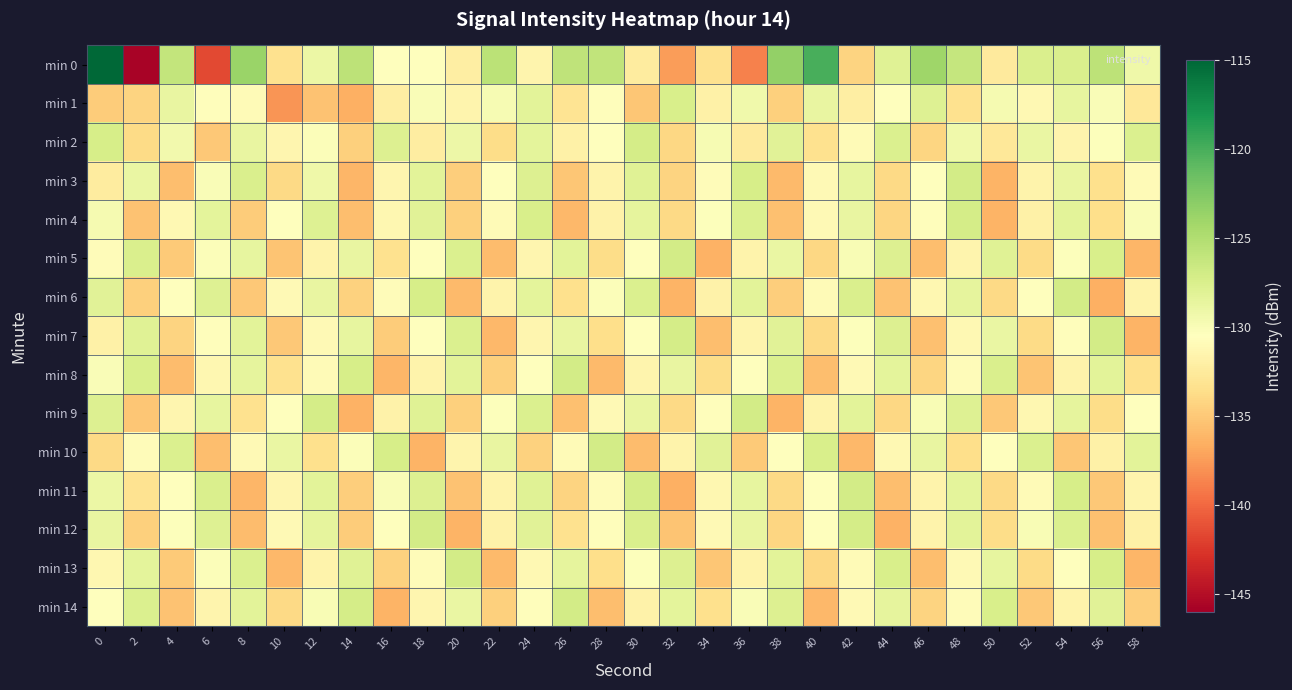

Reading right to left, extract all data points from this chart.

min 0: 58=-129.2	56=-125.7	54=-127.5	52=-127.5	50=-132.5	48=-126.2	46=-124.0	44=-128.1	42=-134.3	40=-120.0	38=-123.4	36=-138.8	34=-133.3	32=-137.5	30=-132.4	28=-125.9	26=-125.8	24=-131.6	22=-125.6	20=-132.2	18=-130.5	16=-130.5	14=-125.7	12=-128.9	10=-133.3	8=-123.8	6=-141.6	4=-126.1	2=-145.7	0=-114.6
min 1: 58=-132.8	56=-130.1	54=-128.6	52=-131.2	50=-129.7	48=-133.4	46=-127.9	44=-130.5	42=-132.1	40=-128.8	38=-134.6	36=-129.3	34=-131.9	32=-127.4	30=-135.2	28=-130.7	26=-133.1	24=-128.3	22=-129.8	20=-131.5	18=-130.0	16=-132.1	14=-136.5	12=-135.4	10=-137.9	8=-130.9	6=-130.7	4=-128.7	2=-134.3	0=-134.8
min 2: 58=-127.7	56=-130.3	54=-131.5	52=-128.9	50=-132.7	48=-129.3	46=-134.2	44=-127.6	42=-130.9	40=-133.4	38=-128.1	36=-132.5	34=-129.8	32=-134.1	30=-127.2	28=-130.6	26=-131.9	24=-128.4	22=-133.7	20=-129.1	18=-132.3	16=-127.8	14=-134.5	12=-130.2	10=-131.4	8=-128.7	6=-135.1	4=-129.5	2=-133.8	0=-127.3
min 3: 58=-130.9	56=-133.5	54=-128.8	52=-131.7	50=-136.2	48=-127.1	46=-130.4	44=-134.0	42=-128.6	40=-131.1	38=-135.9	36=-127.3	34=-130.8	32=-134.3	30=-128.0	28=-131.6	26=-135.2	24=-127.8	22=-130.5	20=-134.7	18=-128.3	16=-131.4	14=-136.1	12=-129.2	10=-133.9	8=-127.5	6=-130.1	4=-135.6	2=-128.9	0=-132.4
min 4: 58=-130.1	56=-133.6	54=-128.2	52=-131.9	50=-136.3	48=-127.2	46=-130.7	44=-134.2	42=-128.7	40=-131.0	38=-135.5	36=-127.6	34=-130.3	32=-133.9	30=-128.5	28=-131.8	26=-136.0	24=-127.4	22=-130.9	20=-134.5	18=-128.1	16=-131.3	14=-135.7	12=-127.9	10=-130.6	8=-134.8	6=-128.4	4=-131.2	2=-135.4	0=-129.7
min 5: 58=-136.1	56=-127.4	54=-130.3	52=-133.8	50=-128.0	48=-131.5	46=-135.6	44=-127.8	42=-130.0	40=-134.1	38=-128.9	36=-131.6	34=-136.4	32=-127.1	30=-130.6	28=-133.7	26=-128.3	24=-131.4	22=-135.8	20=-127.7	18=-130.5	16=-133.4	14=-128.8	12=-131.7	10=-135.3	8=-128.6	6=-130.2	4=-134.9	2=-127.5	0=-130.8
min 6: 58=-131.7	56=-136.5	54=-127.0	52=-130.6	50=-133.9	48=-128.5	46=-131.3	44=-135.4	42=-127.5	40=-130.9	38=-134.7	36=-128.2	34=-131.8	32=-136.2	30=-127.6	28=-130.2	26=-133.5	24=-128.4	22=-131.6	20=-135.9	18=-127.3	16=-130.8	14=-134.4	12=-128.7	10=-131.1	8=-135.0	6=-127.9	4=-130.4	2=-134.6	0=-128.1
min 7: 58=-136.3	56=-127.1	54=-130.7	52=-133.8	50=-128.9	48=-131.2	46=-135.5	44=-127.8	42=-130.3	40=-134.0	38=-128.1	36=-131.5	34=-135.7	32=-127.2	30=-130.5	28=-133.6	26=-128.8	24=-131.4	22=-136.0	20=-127.7	18=-130.4	16=-134.8	14=-128.6	12=-131.0	10=-135.1	8=-128.3	6=-130.7	4=-134.3	2=-128.0	0=-131.9
min 8: 58=-133.5	56=-128.3	54=-131.6	52=-135.3	50=-127.5	48=-130.8	46=-134.2	44=-128.4	42=-131.1	40=-135.6	38=-127.6	36=-130.4	34=-133.7	32=-128.7	30=-131.5	28=-135.9	26=-127.0	24=-130.6	22=-134.5	20=-128.2	18=-131.7	16=-136.1	14=-127.3	12=-130.9	10=-133.4	8=-128.5	6=-131.3	4=-135.8	2=-127.4	0=-130.1
min 9: 58=-130.6	56=-133.7	54=-128.5	52=-131.3	50=-135.0	48=-127.9	46=-130.0	44=-134.1	42=-128.3	40=-131.6	38=-136.2	36=-127.1	34=-130.7	32=-133.9	30=-128.8	28=-131.0	26=-135.5	24=-127.7	22=-130.3	20=-134.6	18=-128.0	16=-131.8	14=-136.4	12=-127.2	10=-130.5	8=-133.3	6=-128.6	4=-131.4	2=-135.2	0=-127.8
min 10: 58=-128.2	56=-131.9	54=-135.2	52=-127.7	50=-130.4	48=-133.6	46=-128.8	44=-131.2	42=-136.0	40=-127.4	38=-130.6	36=-134.9	34=-128.1	32=-131.7	30=-135.8	28=-127.0	26=-130.9	24=-134.4	22=-128.7	20=-131.5	18=-136.3	16=-127.3	14=-130.2	12=-133.5	10=-128.9	8=-131.1	6=-135.7	4=-127.6	2=-130.8	0=-134.0
min 11: 58=-131.5	56=-135.1	54=-127.3	52=-130.9	50=-134.0	48=-128.4	46=-131.7	44=-135.6	42=-127.1	40=-130.4	38=-133.9	36=-128.6	34=-131.3	32=-136.5	30=-127.2	28=-130.8	26=-134.3	24=-128.0	22=-131.6	20=-135.4	18=-127.8	16=-130.1	14=-134.7	12=-128.3	10=-131.4	8=-136.1	6=-127.5	4=-130.5	2=-133.2	0=-129.0
min 12: 58=-131.9	56=-135.5	54=-127.7	52=-130.0	50=-133.7	48=-128.2	46=-131.6	44=-136.4	42=-127.2	40=-130.5	38=-134.2	36=-128.8	34=-131.1	32=-135.3	30=-127.5	28=-130.7	26=-133.4	24=-128.1	22=-131.8	20=-136.2	18=-127.0	16=-130.6	14=-134.8	12=-128.5	10=-131.0	8=-135.8	6=-127.9	4=-130.3	2=-134.5	0=-128.7
min 13: 58=-136.1	56=-127.3	54=-130.6	52=-133.8	50=-128.6	48=-131.0	46=-135.7	44=-127.4	42=-130.9	40=-134.1	38=-128.3	36=-131.7	34=-135.2	32=-127.8	30=-130.3	28=-133.6	26=-128.5	24=-131.2	22=-135.9	20=-127.1	18=-130.8	16=-134.4	14=-128.0	12=-131.6	10=-136.0	8=-127.6	6=-130.2	4=-134.9	2=-128.4	0=-131.3
min 14: 58=-134.7	56=-128.1	54=-131.7	52=-135.1	50=-127.4	48=-130.8	46=-134.3	44=-128.5	42=-131.1	40=-136.0	38=-127.8	36=-130.1	34=-133.5	32=-128.4	30=-131.8	28=-135.6	26=-127.0	24=-130.7	22=-134.6	20=-128.9	18=-131.4	16=-136.3	14=-127.2	12=-130.0	10=-133.9	8=-128.2	6=-131.5	4=-135.4	2=-127.7	0=-130.5